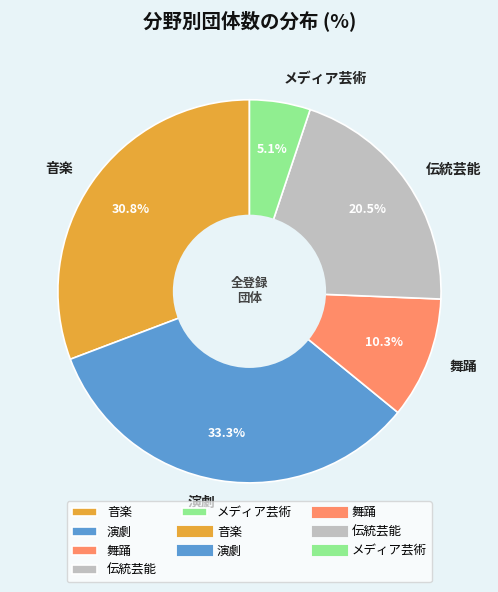

How much of the chart is everything except 演劇?

66.7%